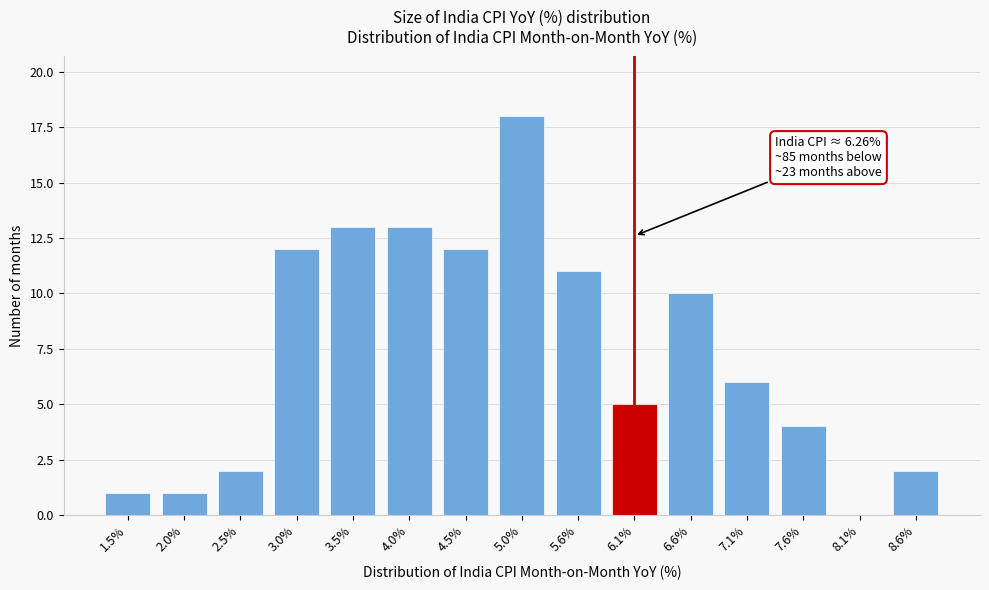

Reading right to left, list all the values displayed in this chart.

8.6%=2	8.1%=0	7.6%=4	7.1%=6	6.6%=10	6.1%=5	5.6%=11	5.0%=18	4.5%=12	4.0%=13	3.5%=13	3.0%=12	2.5%=2	2.0%=1	1.5%=1